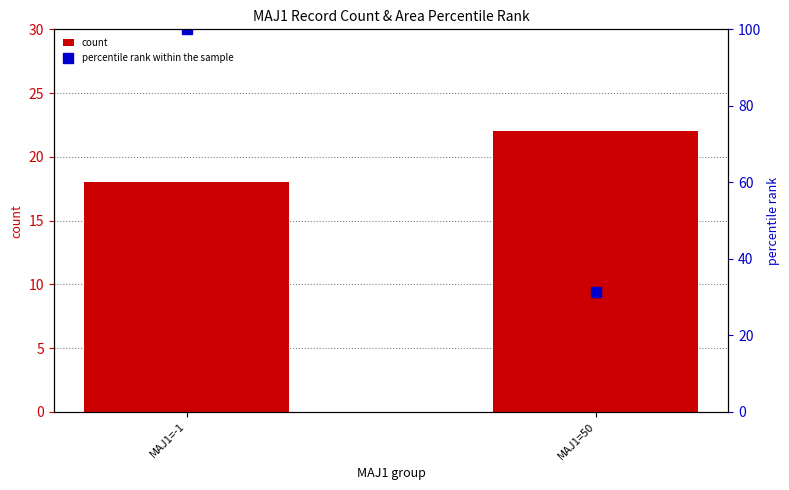

Reading left to right, what are all the values shown in this chart?

count: MAJ1=-1=18.0	MAJ1=50=22.0
percentile rank within the sample: MAJ1=-1=100.0	MAJ1=50=31.4